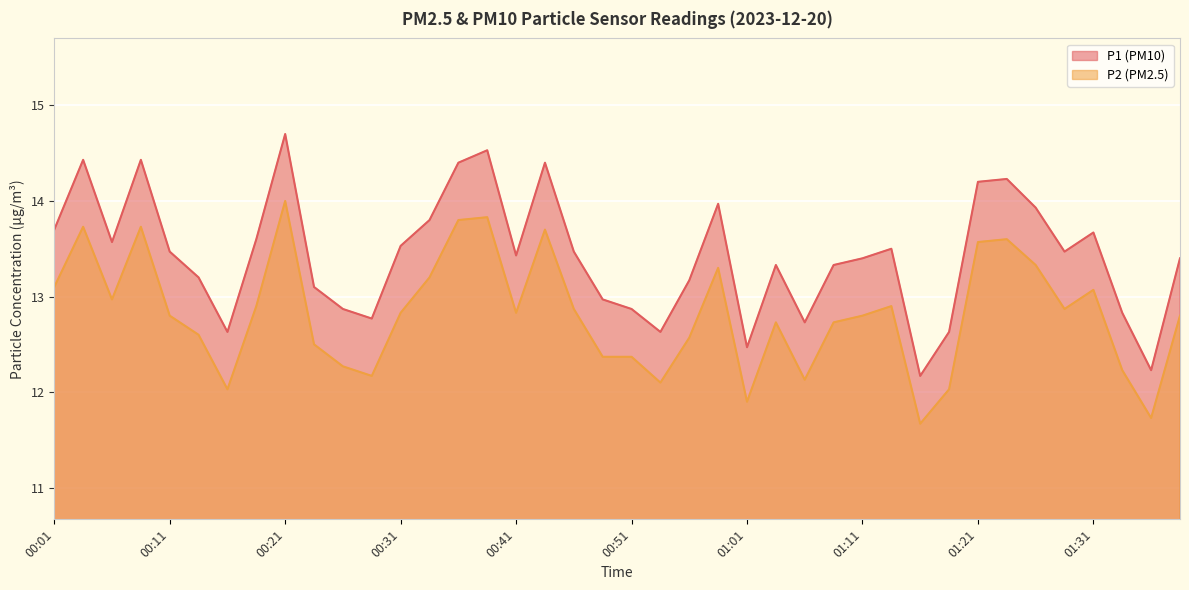

True or false: P1 and P2 cross at least once.

False